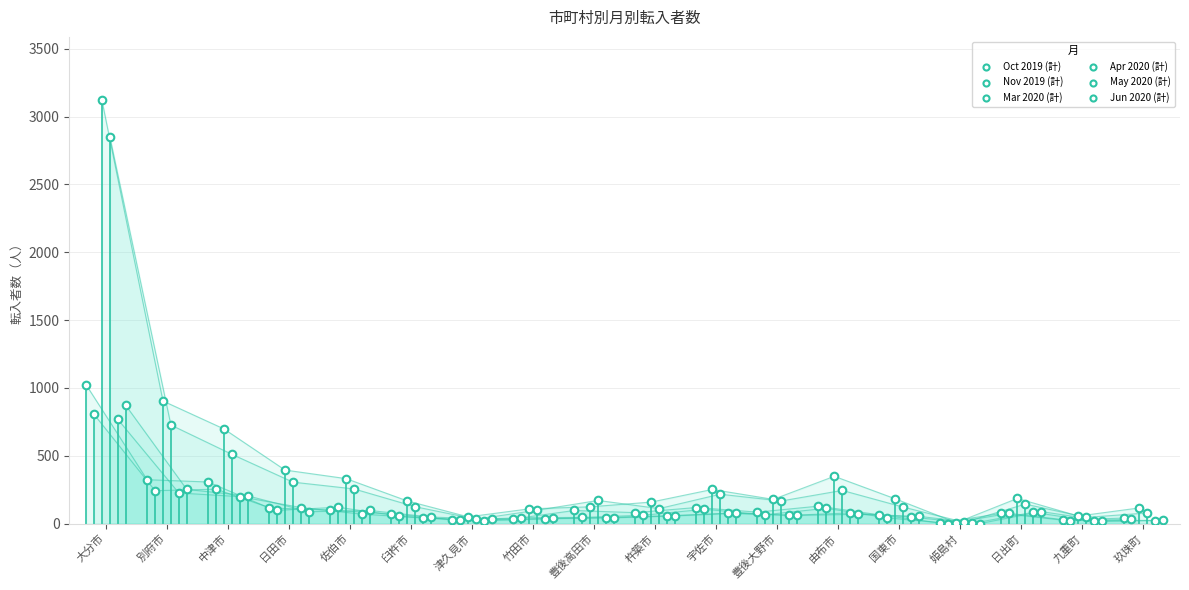

Which series has the largest Y range (max minus min)?

Mar 2020 (計)